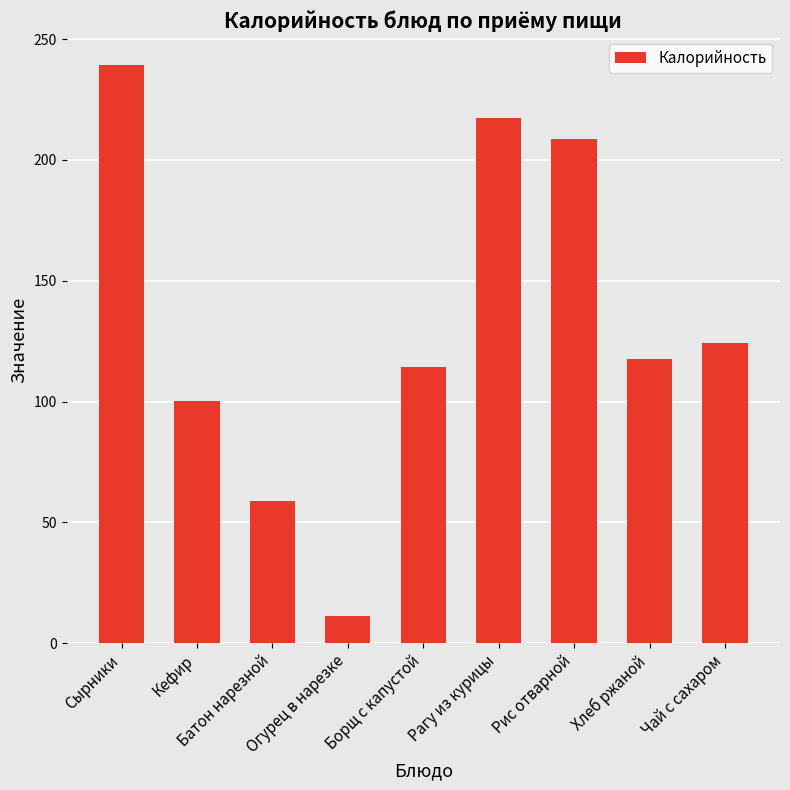

How many bars are there in total?

9